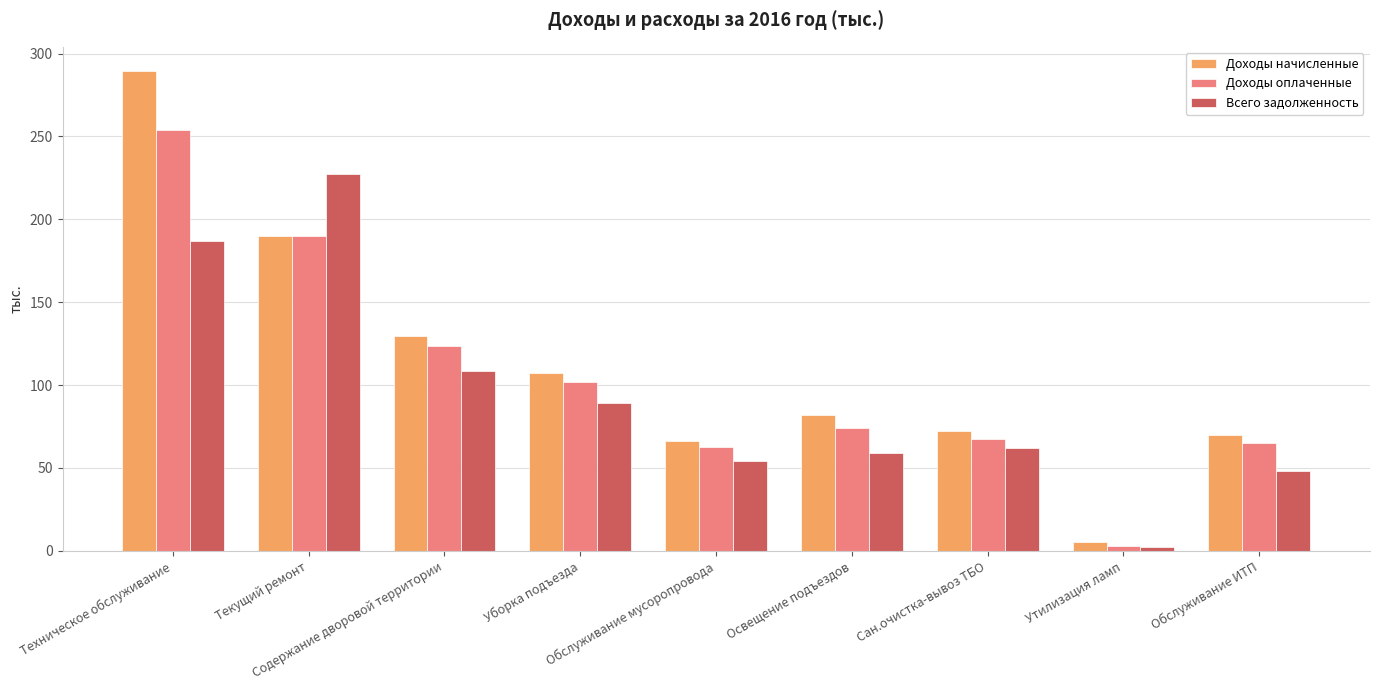

Which series has the widest spread of values?

Доходы начисленные